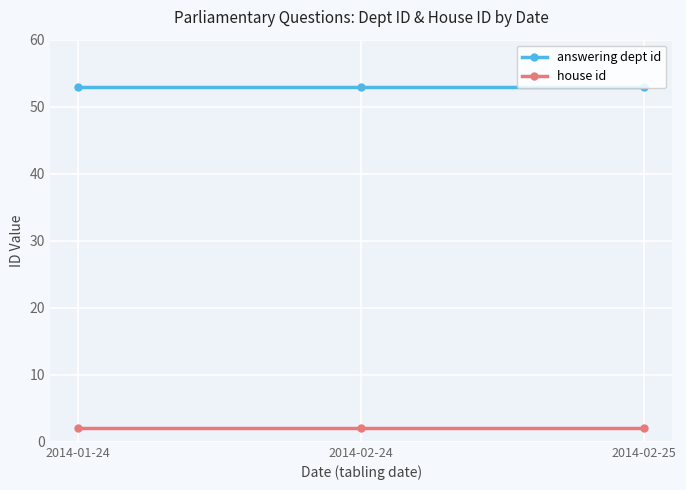

Rank the series by their maximum value, from lowest to highest.

house id, answering dept id